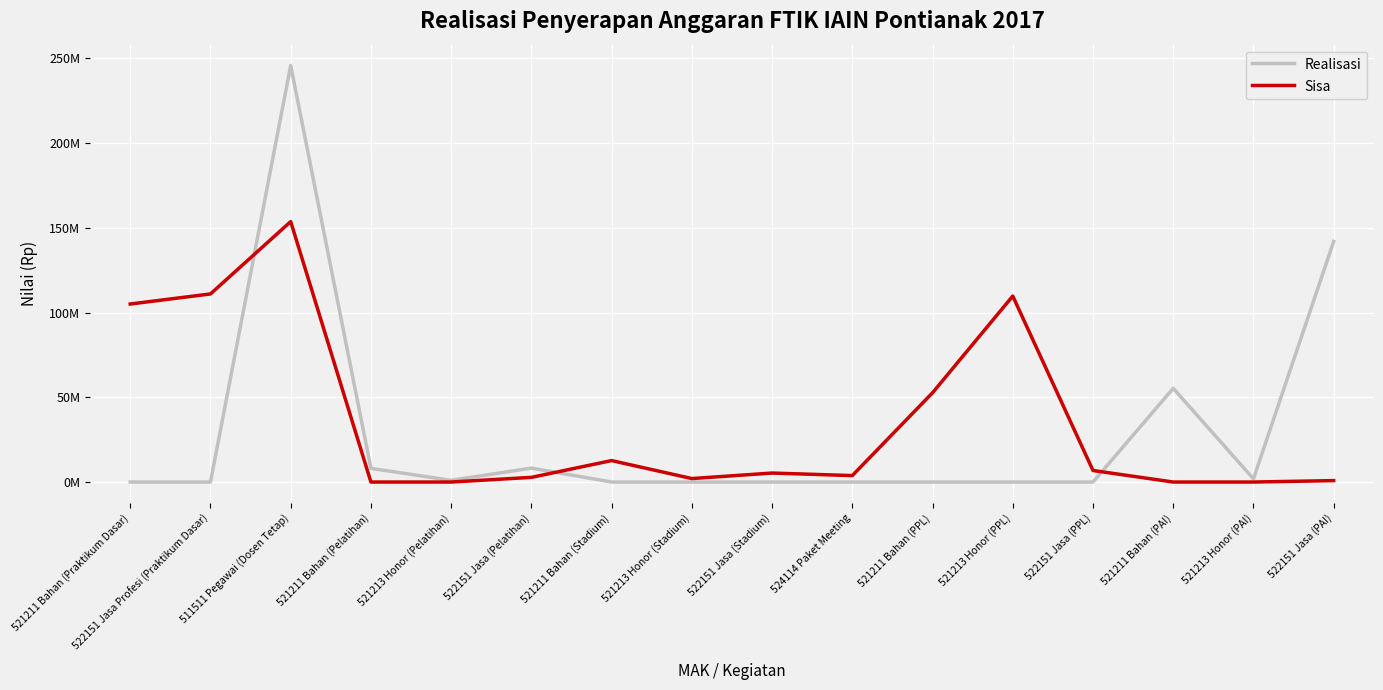

What is the label of the 1st point from the right?

522151 Jasa (PAI)